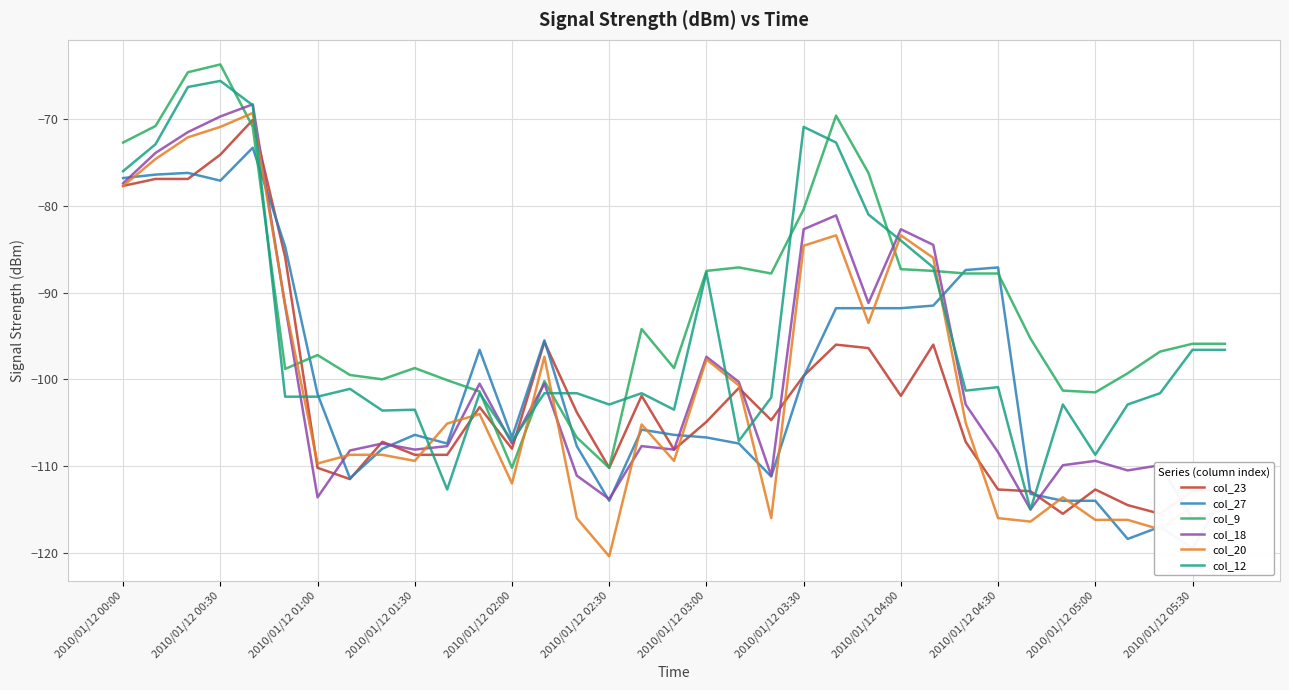

What is the maximum value for col_12?

-65.6